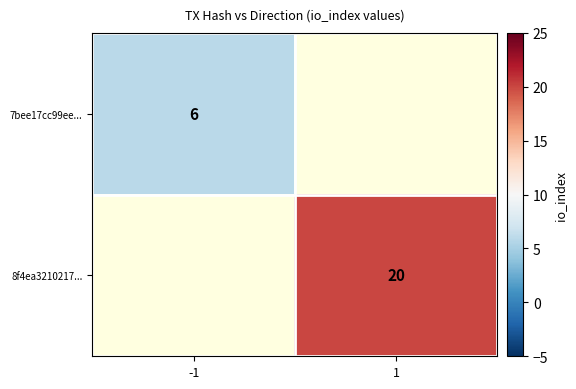

The 7bee17cc99ee... series shows 6 at -1. True or false?

True